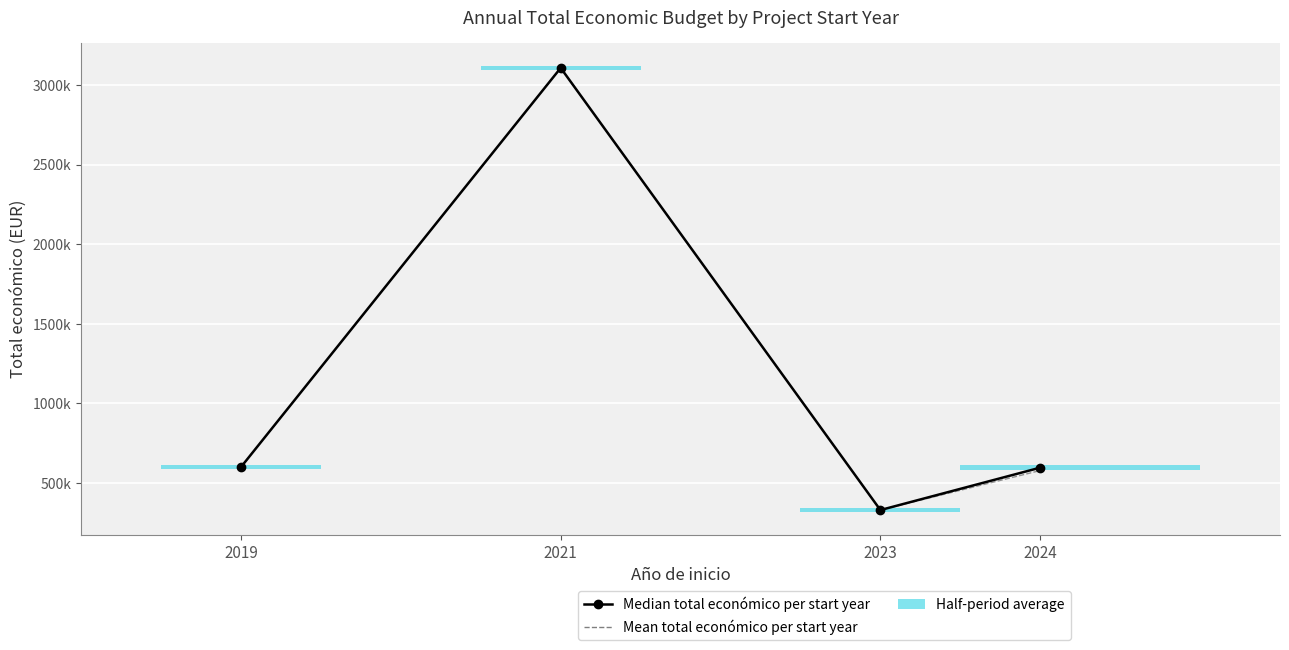

At which label does Mean total económico per start year reach its peak?

2021